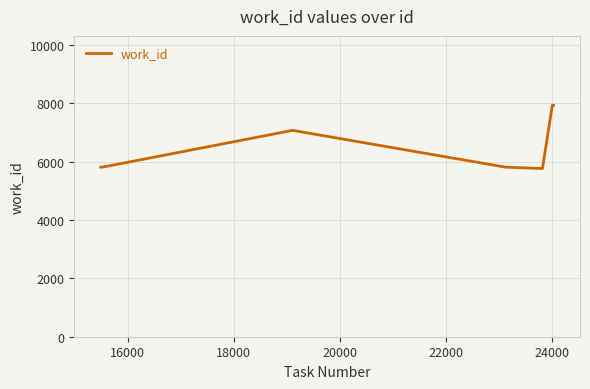

What is the sum of all values?

46149